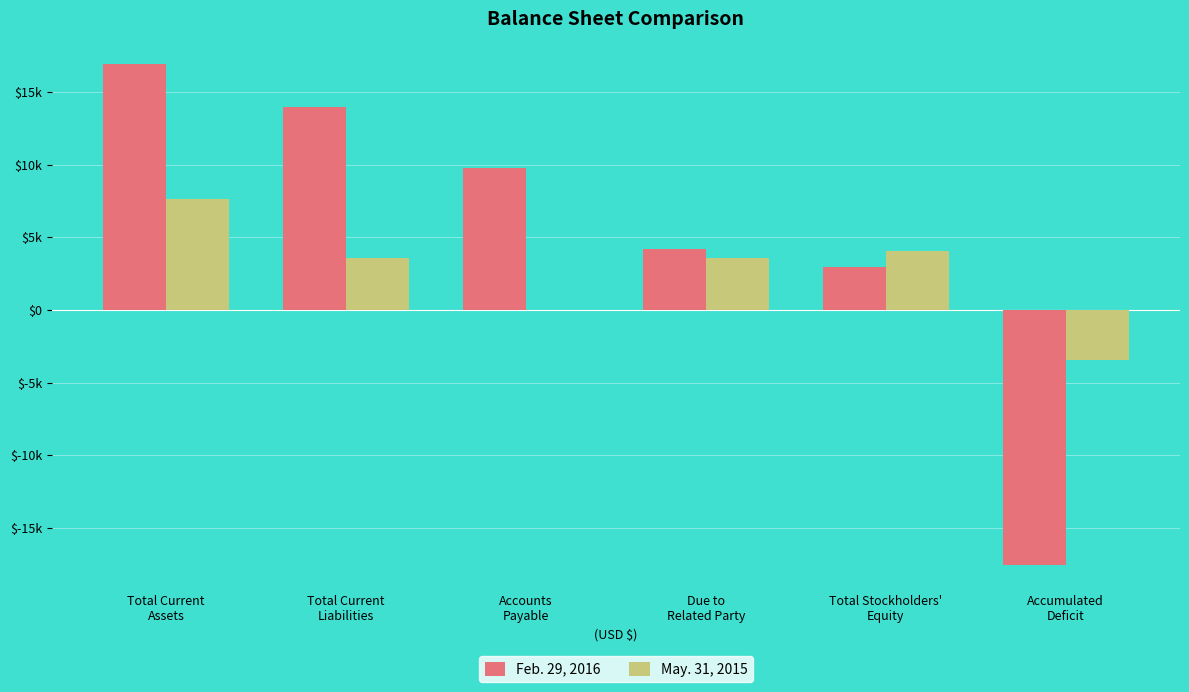

Which series has the largest total across all categories?

Feb. 29, 2016